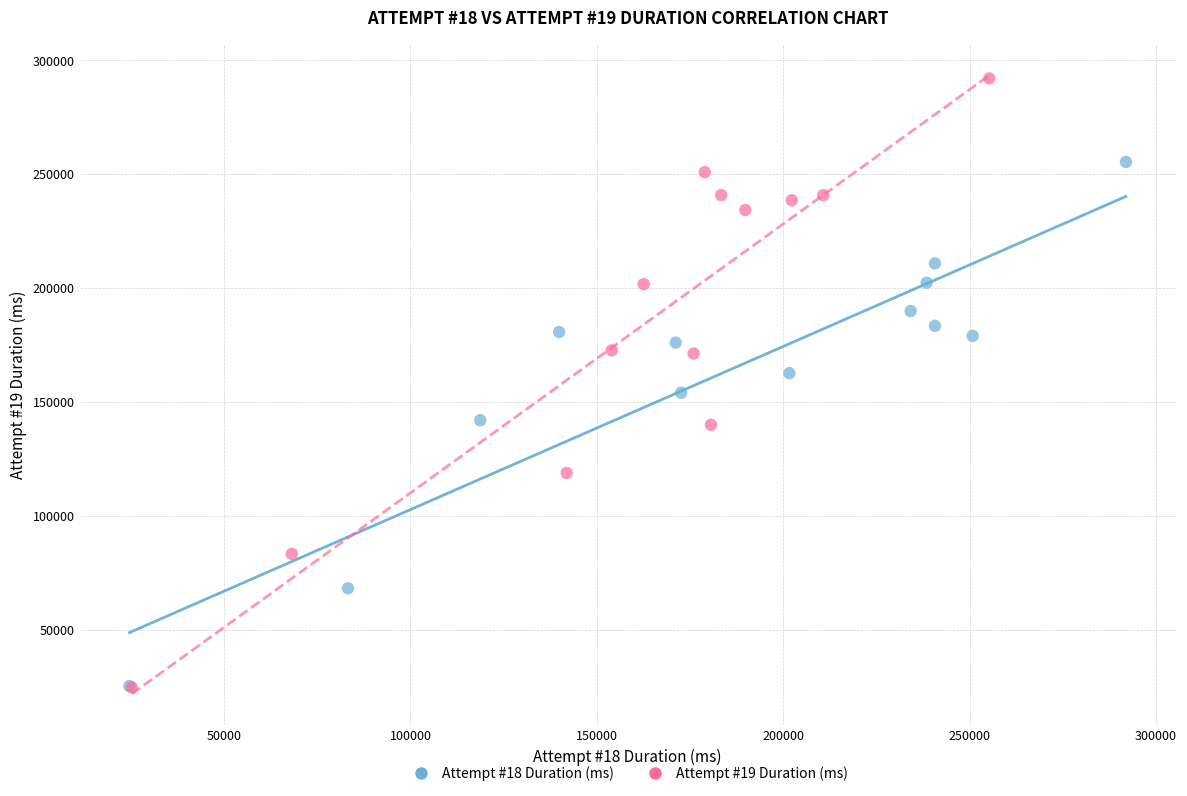

Which series reaches the maximum Y coordinate?

Attempt #19 Duration (ms)